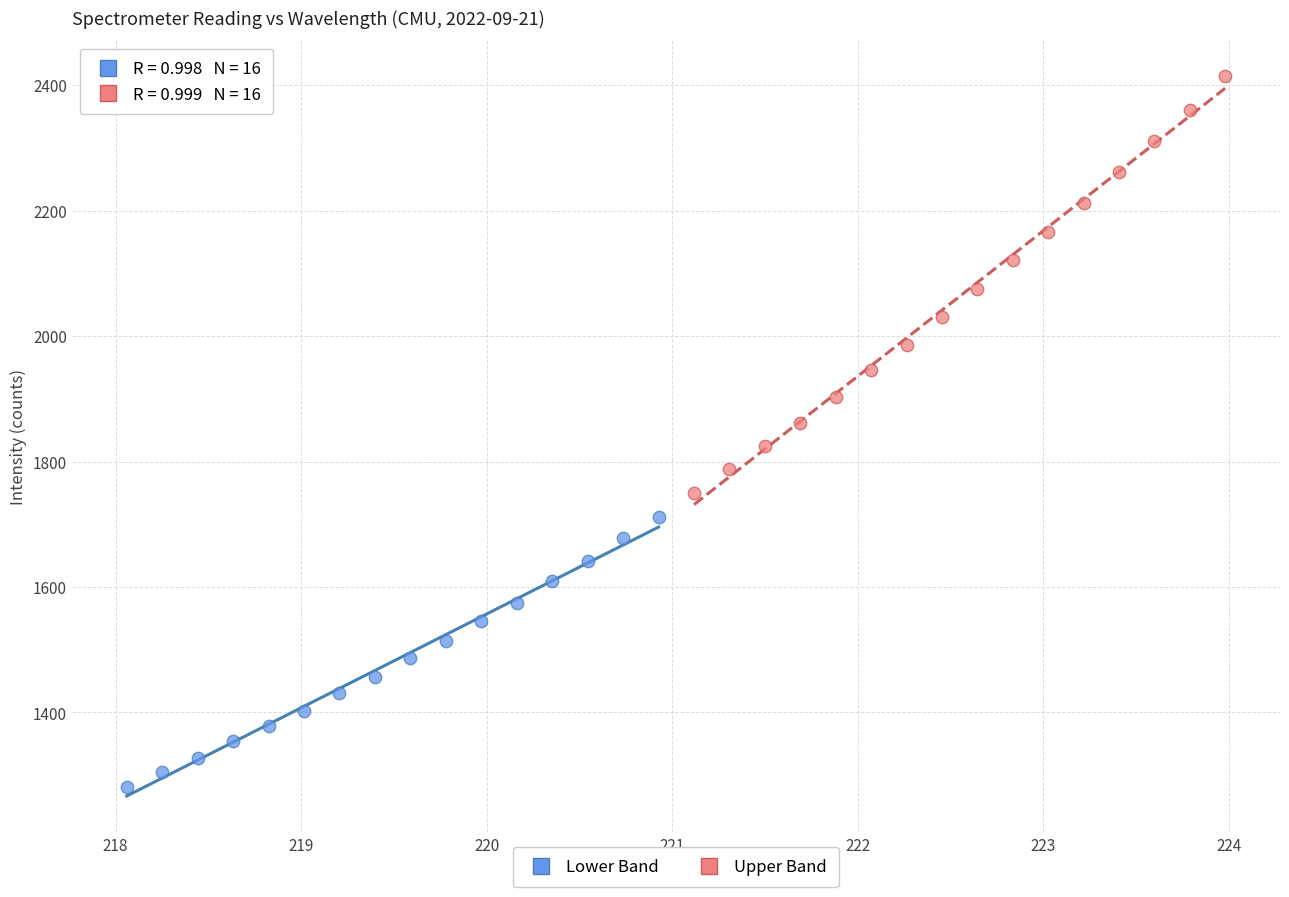

Which series reaches the maximum Y coordinate?

Upper Band